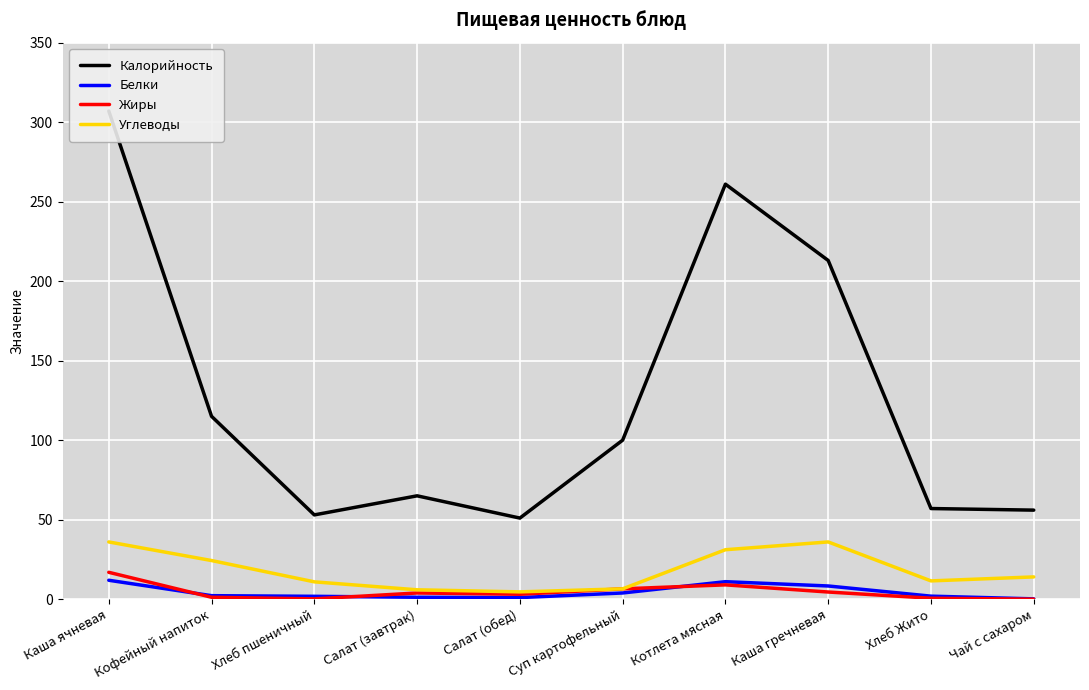

How many values in the Белки series are below 2?

5